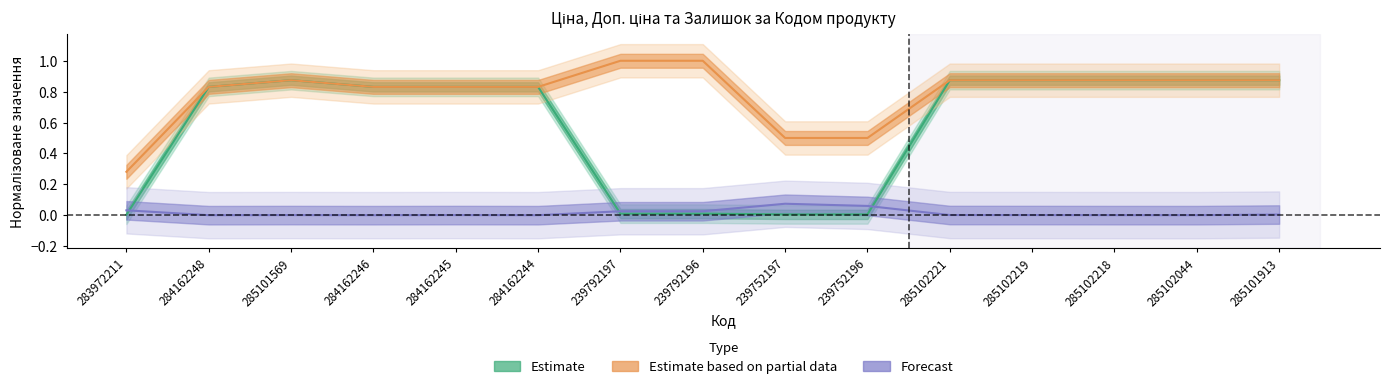

What is the label of the 6th point from the left?

284162244